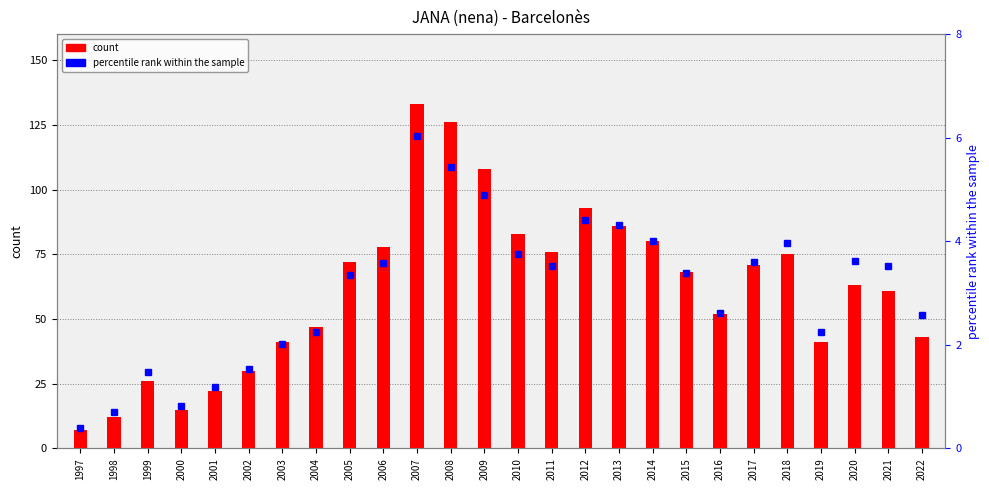

What are all the series names shown in the legend?

count, percentile rank within the sample